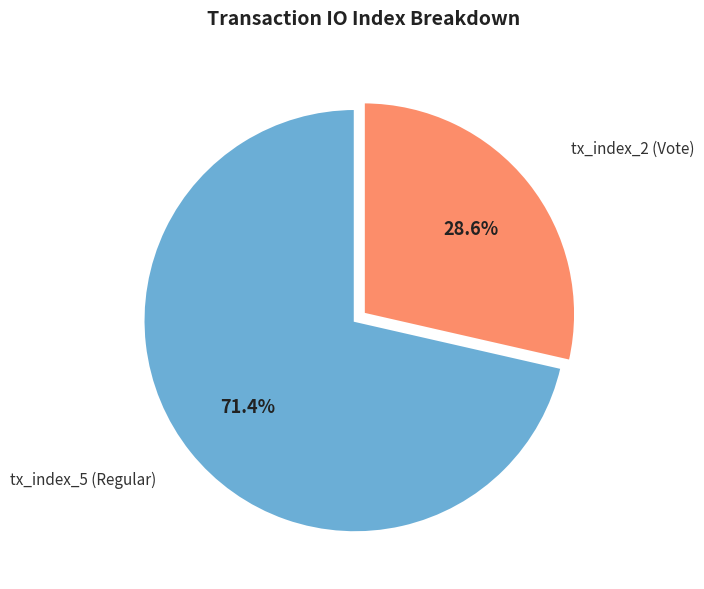

Is there any slice that represents more than half of the pie?

Yes